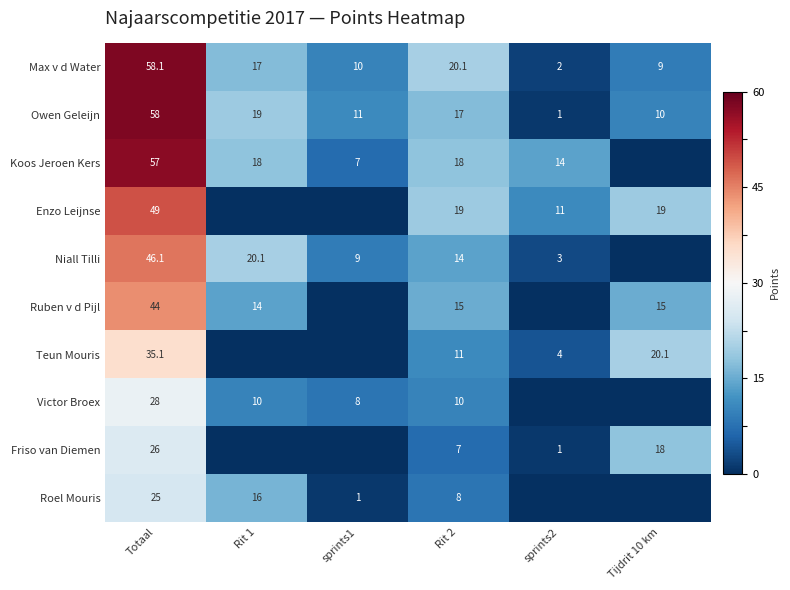

Is the value of Niall Tilli at Rit 2 greater than the value of Enzo Leijnse at Tijdrit 10 km?

No